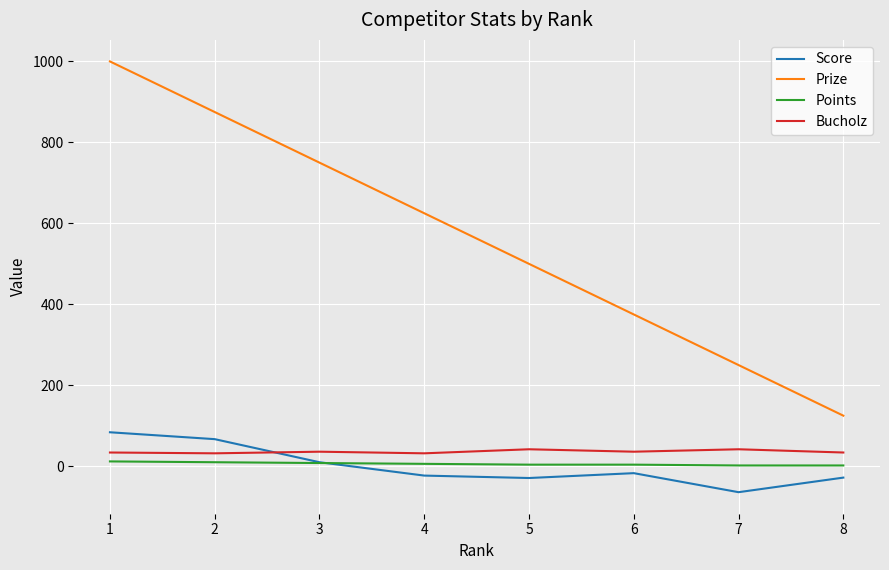

True or false: Prize and Bucholz cross at least once.

False